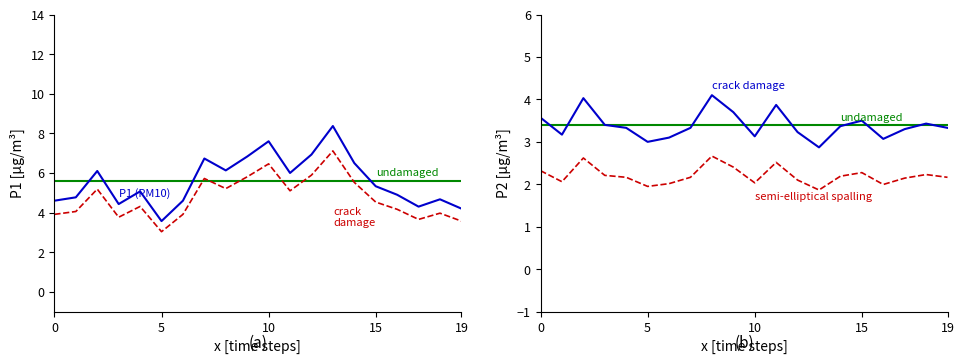

What is the label of the 16th point from the right?

19